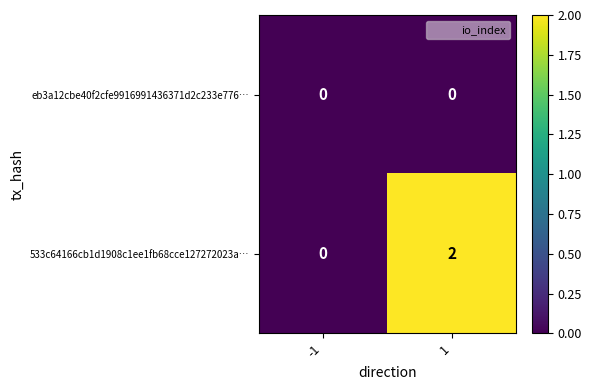

Which series has the largest total across all categories?

533c64166cb1d1908c1ee1fb68cce127272023a…